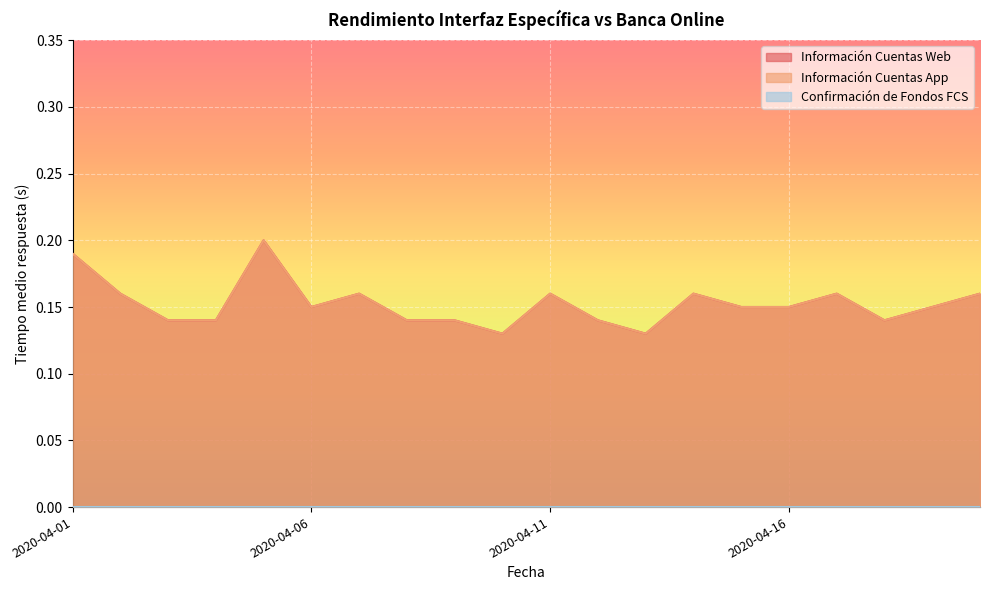

What is the total value across all series at 2020-04-17?

0.3